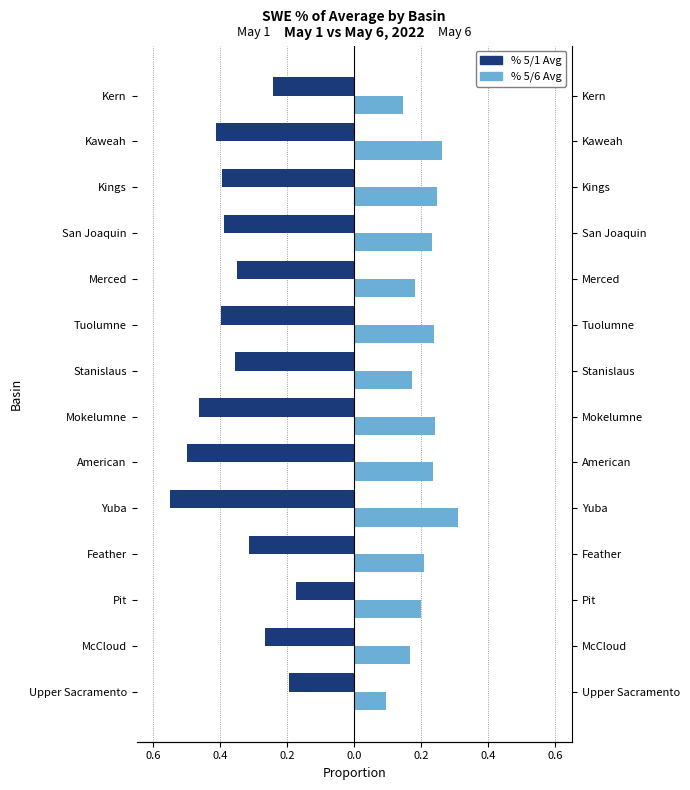

What is the sum of the % 5/6 Avg values at Stanislaus and Kaweah?

0.4